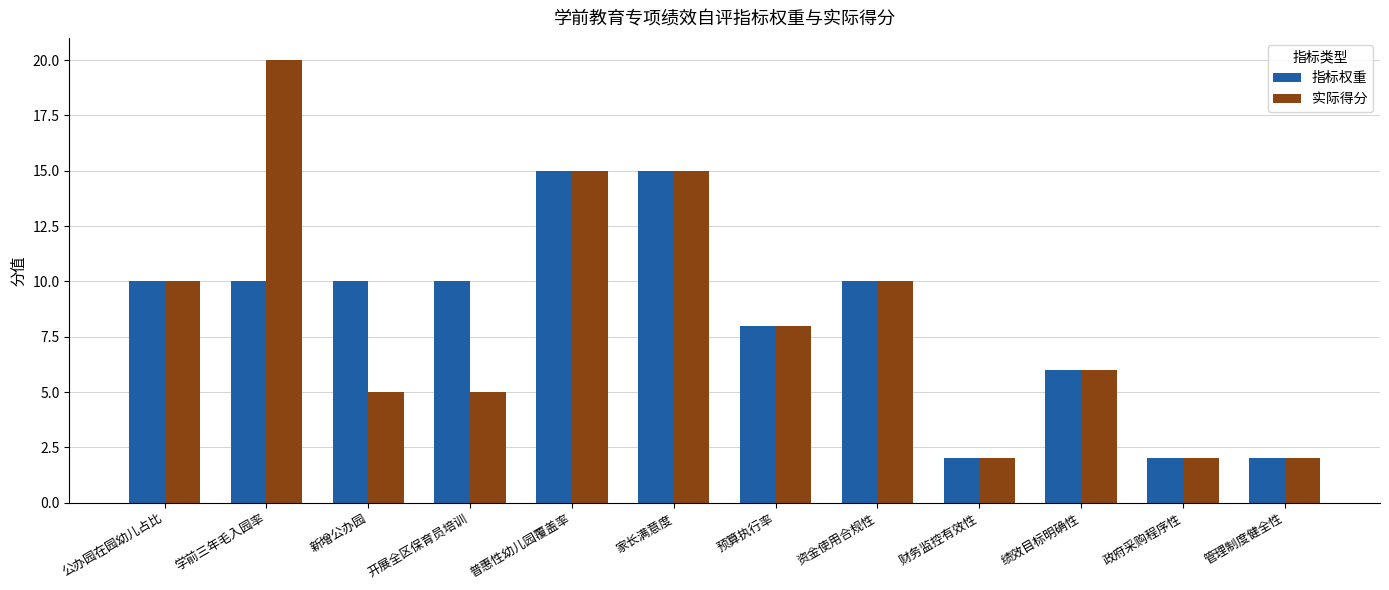

Between 开展全区保育员培训 and 家长满意度, which series saw the biggest shift?

实际得分